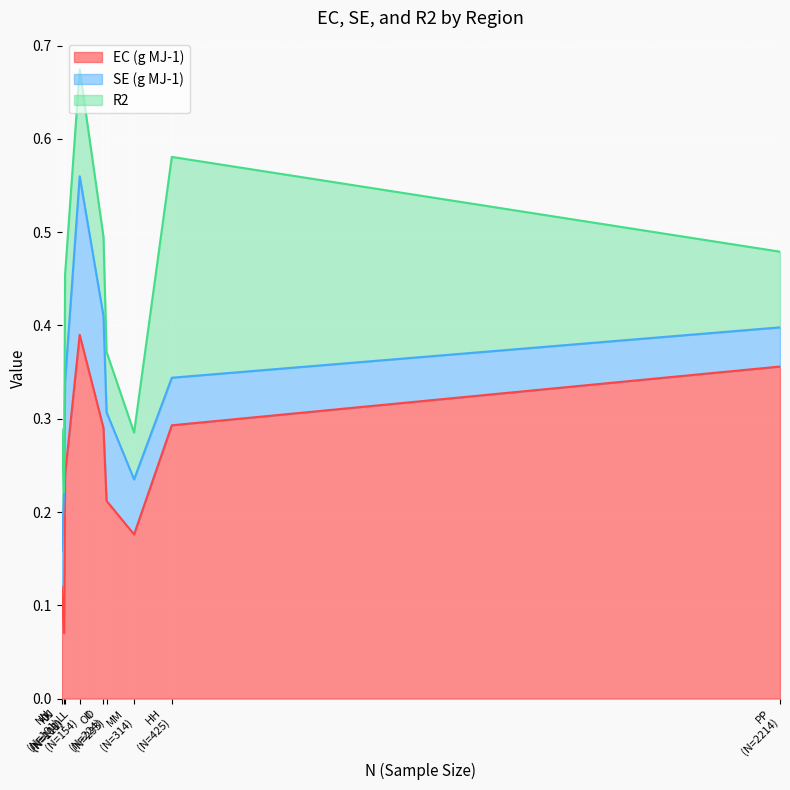

How many data points does each series have?

9